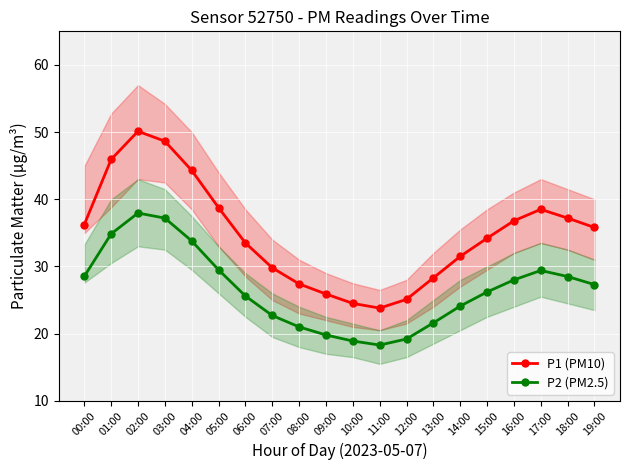

Which series has the largest range (max minus min)?

P1 (PM10)